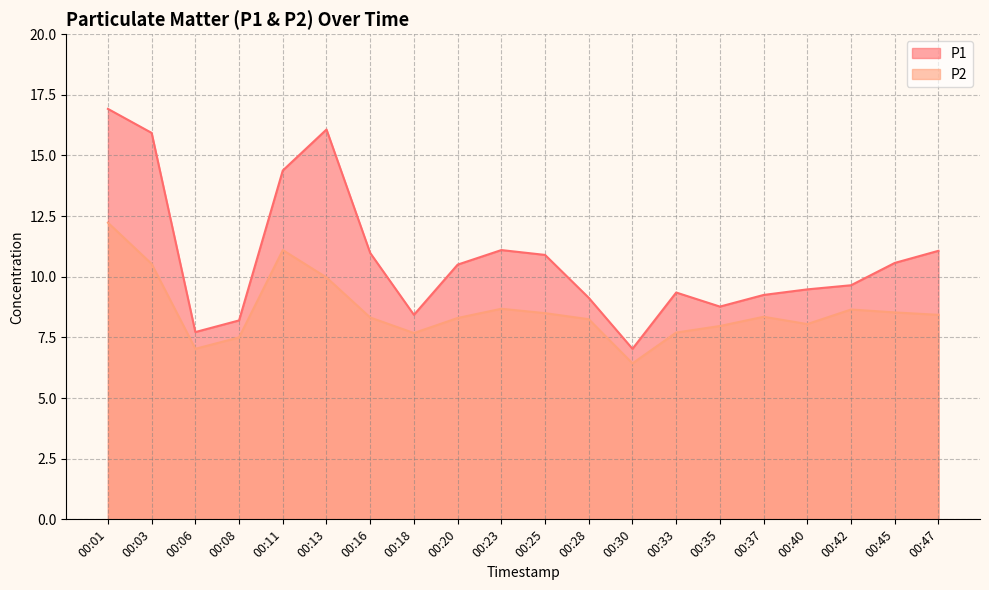

Read the P2 value at 00:13.

10.0